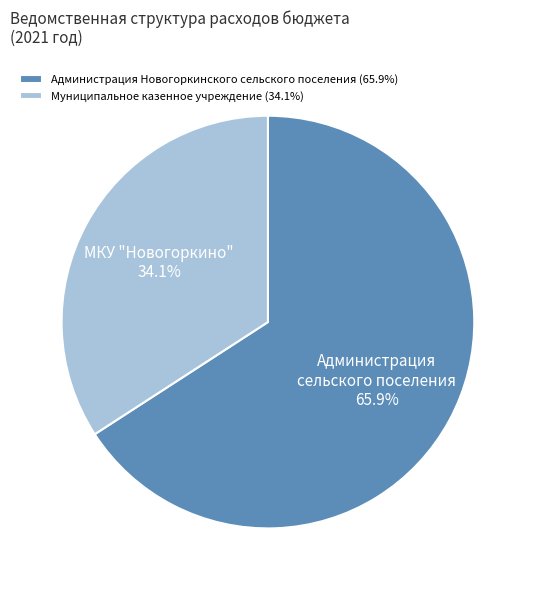

Which category accounts for the majority?

Администрация Новогоркинского сельского поселения